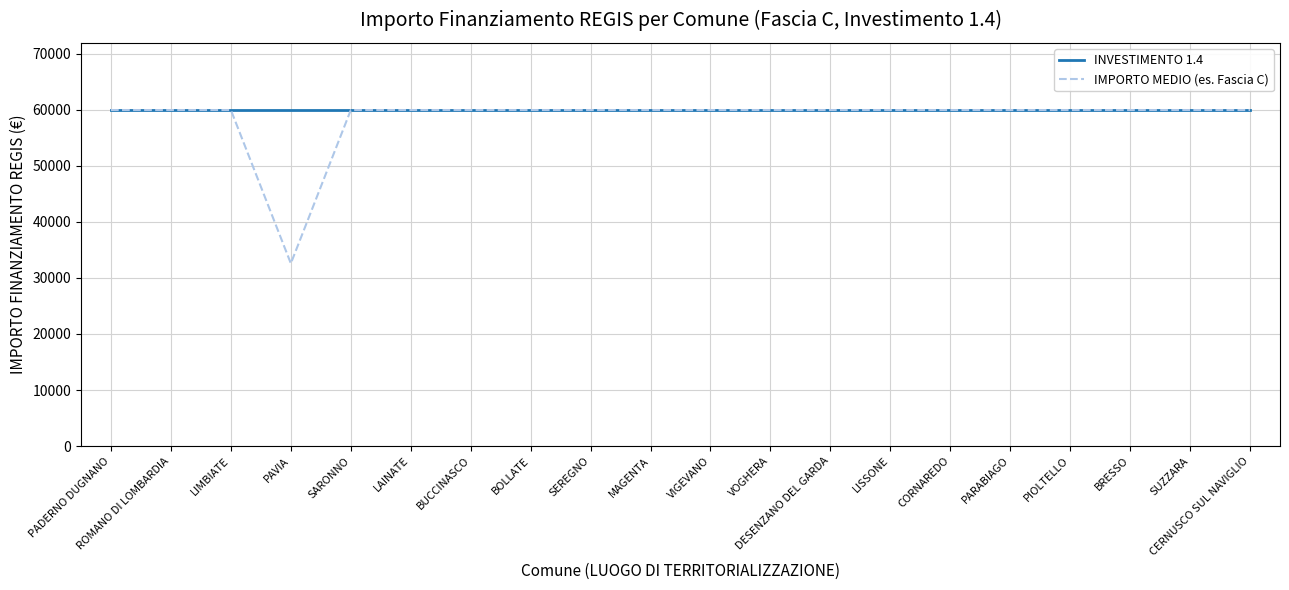

What is the sum of all INVESTIMENTO 1.4 values?

1199320